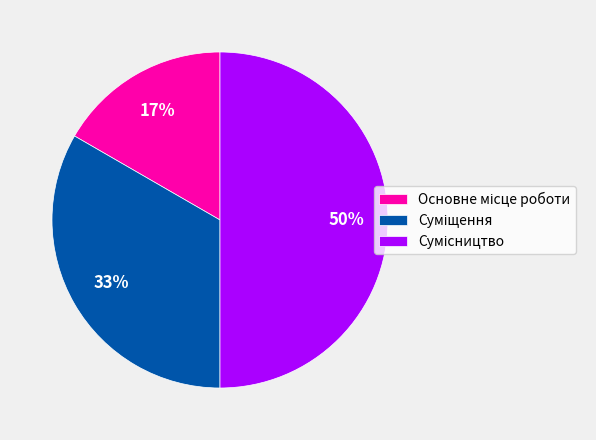

To the nearest percent, what is the average slice percentage?

33%